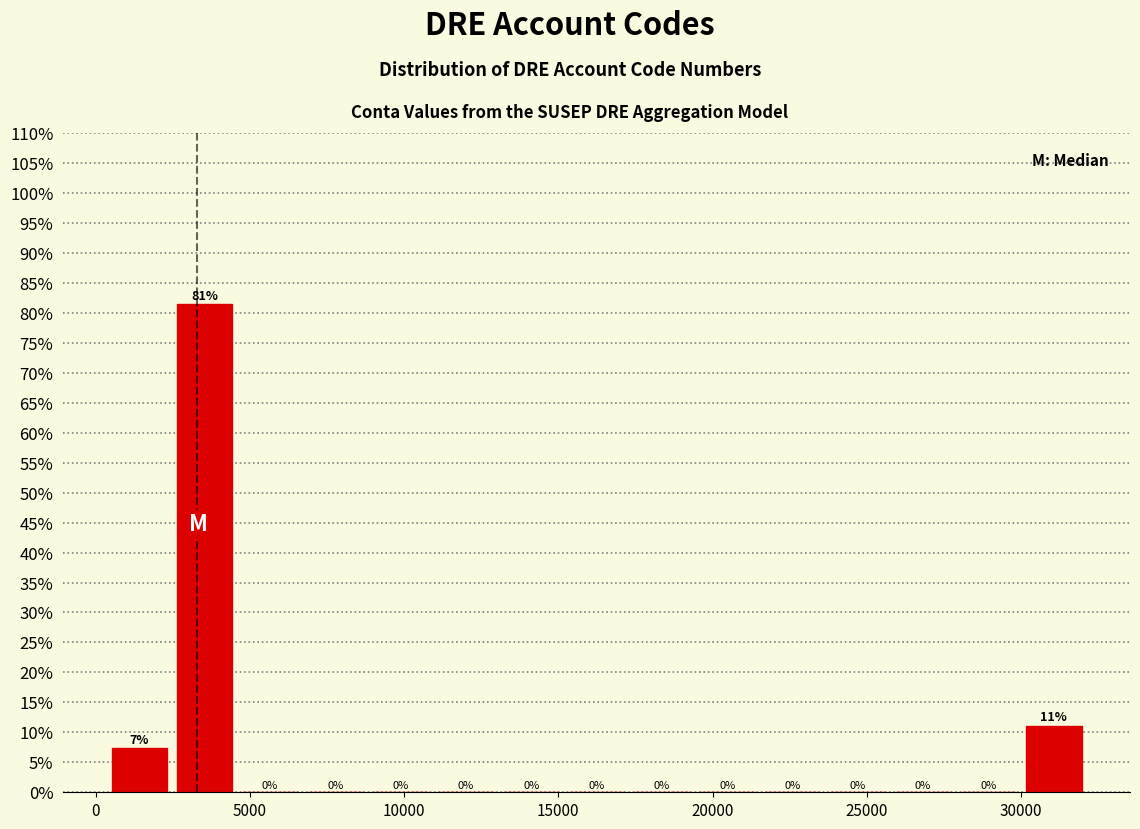

Over which range of the x-axis is the bar tallest?

2500 to 4500